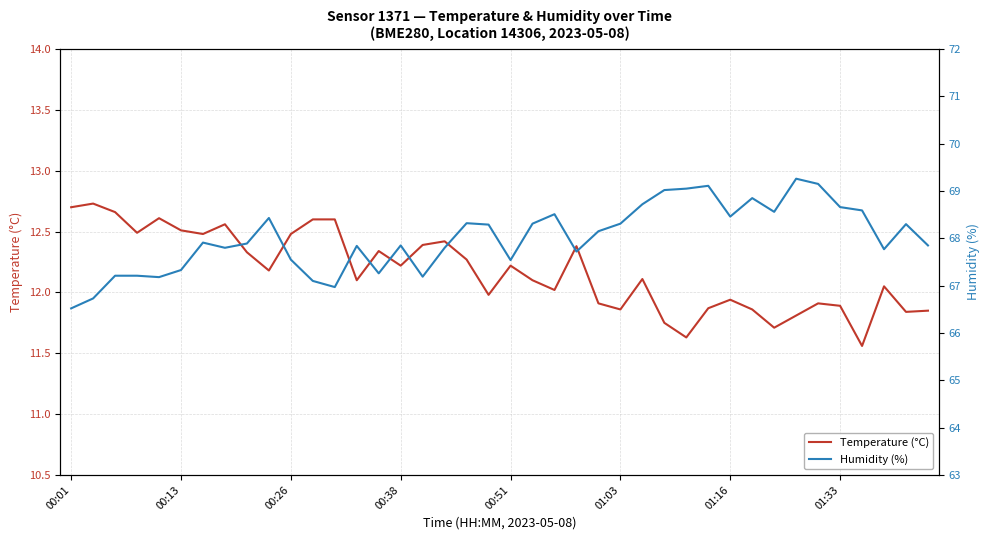

What is the value of the Temperature (°C) point at the 18th from the left?

12.4